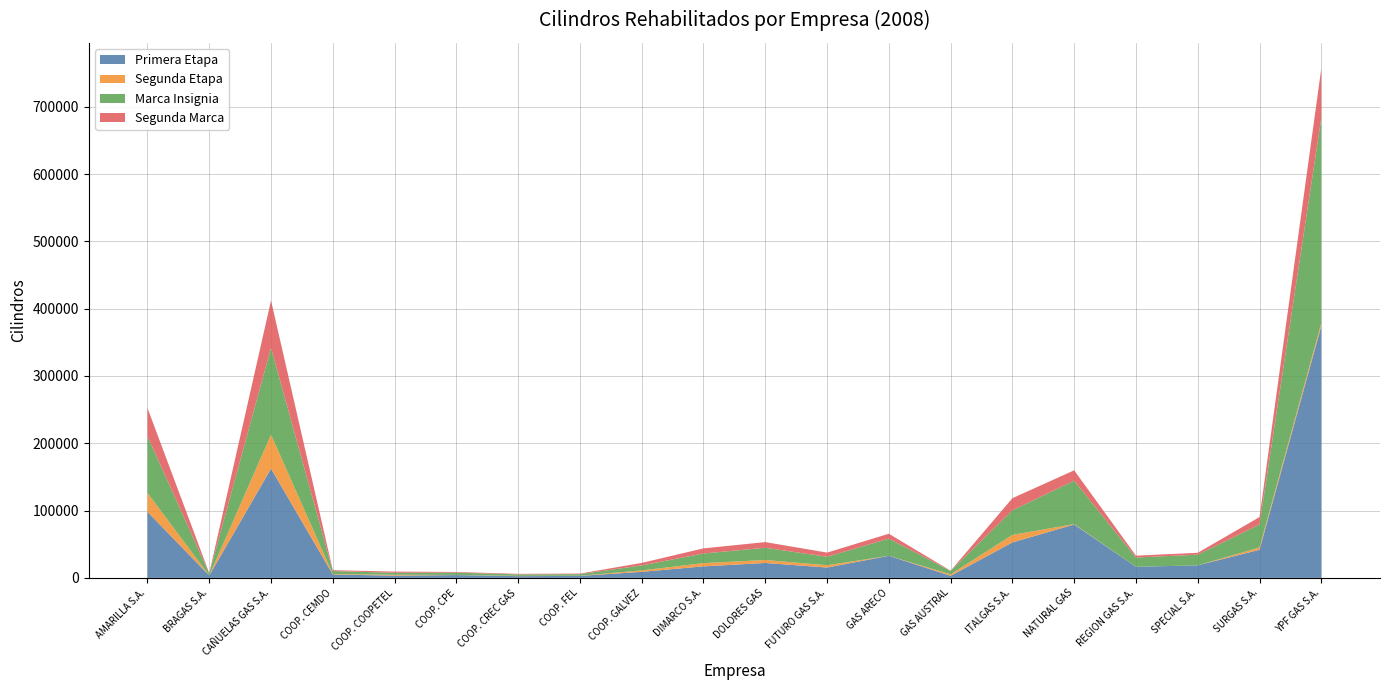

Reading right to left, list all the values displayed in this chart.

Primera Etapa: YPF GAS S.A.=374240	SURGAS S.A.=41790	SPECIAL S.A.=18645	REGION GAS S.A.=16515	NATURAL GAS=79323	ITALGAS S.A.=52706	GAS AUSTRAL=3121	GAS ARECO=32788	FUTURO GAS S.A.=15399	DOLORES GAS=22192	DIMARCO S.A.=17139	COOP. GALVEZ=8972	COOP. FEL=2998	COOP. CREC GAS=2572	COOP. CPE=4195	COOP. COOPETEL=3393	COOP. CEMDO=4995	CAÑUELAS GAS S.A.=162362	BRAGAS S.A.=3530	AMARILLA S.A.=98128
Segunda Etapa: YPF GAS S.A.=4336	SURGAS S.A.=3400	SPECIAL S.A.=0	REGION GAS S.A.=0	NATURAL GAS=600	ITALGAS S.A.=11199	GAS AUSTRAL=2199	GAS ARECO=0	FUTURO GAS S.A.=3400	DOLORES GAS=4406	DIMARCO S.A.=4797	COOP. GALVEZ=2165	COOP. FEL=200	COOP. CREC GAS=439	COOP. CPE=201	COOP. COOPETEL=1310	COOP. CEMDO=727	CAÑUELAS GAS S.A.=50535	BRAGAS S.A.=0	AMARILLA S.A.=28081
Marca Insignia: YPF GAS S.A.=304640	SURGAS S.A.=34190	SPECIAL S.A.=15848	REGION GAS S.A.=13796	NATURAL GAS=64522	ITALGAS S.A.=36535	GAS AUSTRAL=5120	GAS ARECO=25585	FUTURO GAS S.A.=12599	DOLORES GAS=18180	DIMARCO S.A.=14342	COOP. GALVEZ=7369	COOP. FEL=2398	COOP. CREC GAS=2200	COOP. CPE=3395	COOP. COOPETEL=2930	COOP. CEMDO=4395	CAÑUELAS GAS S.A.=128893	BRAGAS S.A.=3068	AMARILLA S.A.=84369
Segunda Marca: YPF GAS S.A.=73936	SURGAS S.A.=11000	SPECIAL S.A.=2797	REGION GAS S.A.=2719	NATURAL GAS=15401	ITALGAS S.A.=17979	GAS AUSTRAL=200	GAS ARECO=7203	FUTURO GAS S.A.=6200	DOLORES GAS=8418	DIMARCO S.A.=7594	COOP. GALVEZ=3768	COOP. FEL=800	COOP. CREC GAS=811	COOP. CPE=1001	COOP. COOPETEL=1773	COOP. CEMDO=1327	CAÑUELAS GAS S.A.=70335	BRAGAS S.A.=462	AMARILLA S.A.=41840